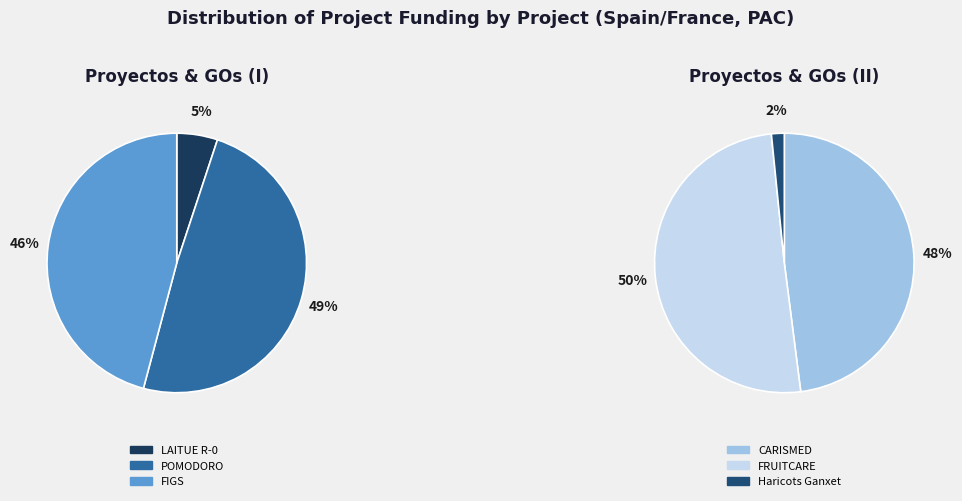

Is it true that FRUITCARE is 31% of the pie?

False